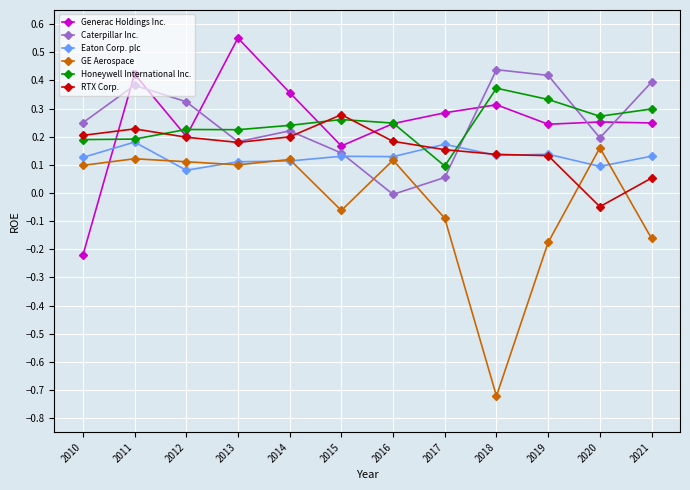

Count the number of categories in the chart.

12